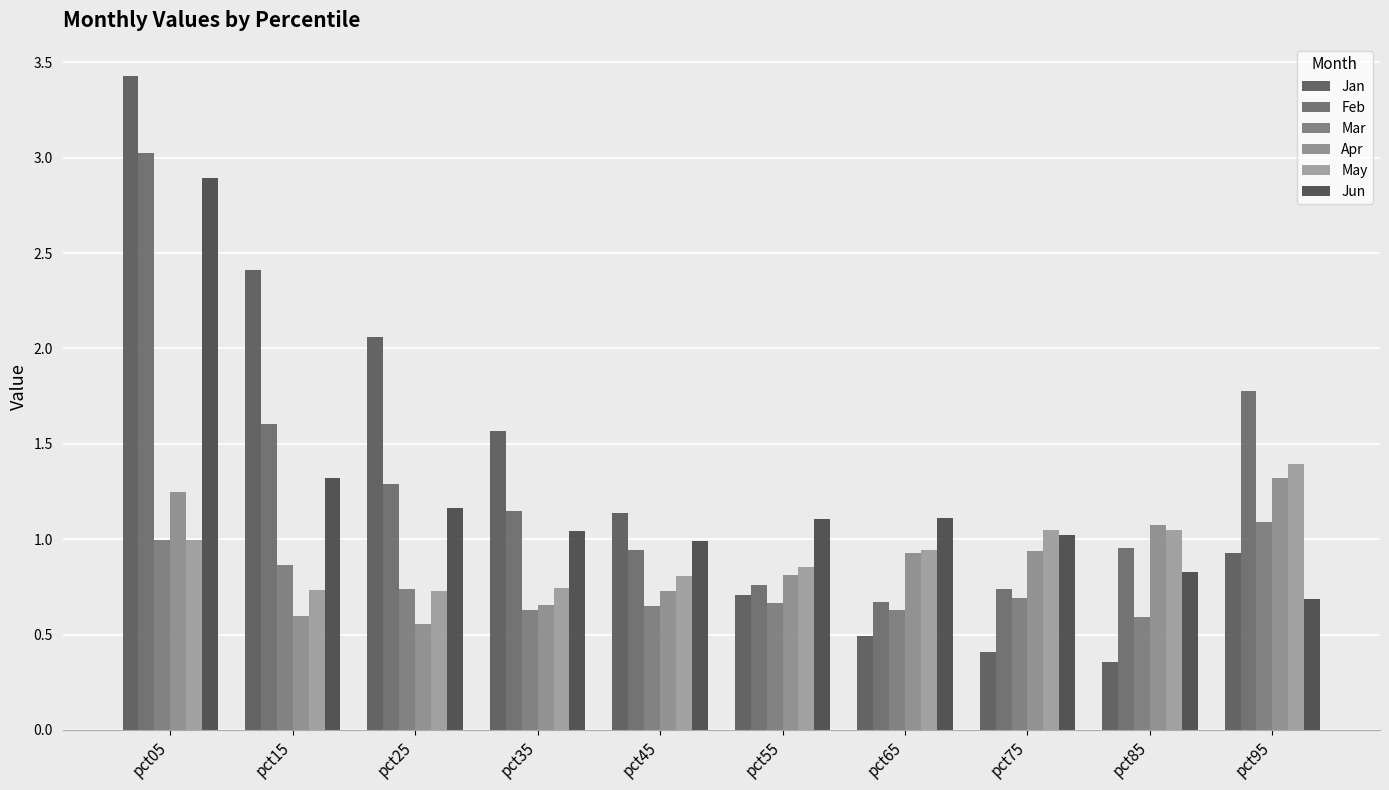

What is the difference between the maximum and second lowest values in the Apr series?

0.7